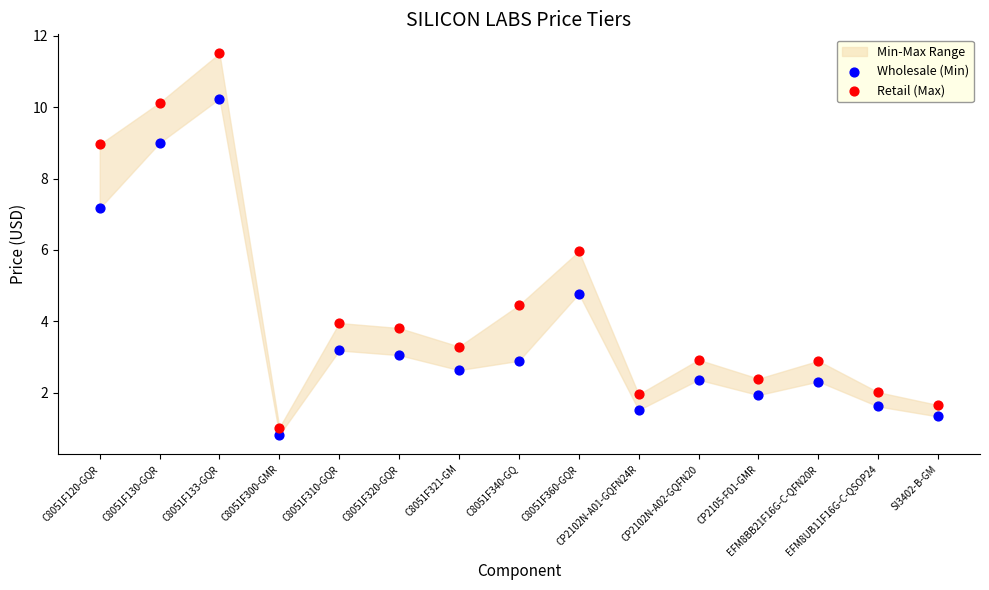

Which series reaches the minimum Y coordinate?

Wholesale (Min)